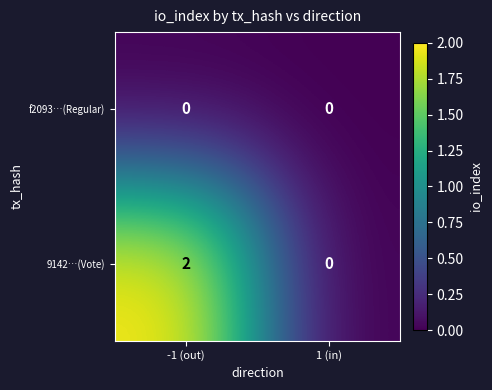

Reading left to right, extract all data points from this chart.

f2093…(Regular): 0	0
9142…(Vote): 2	0